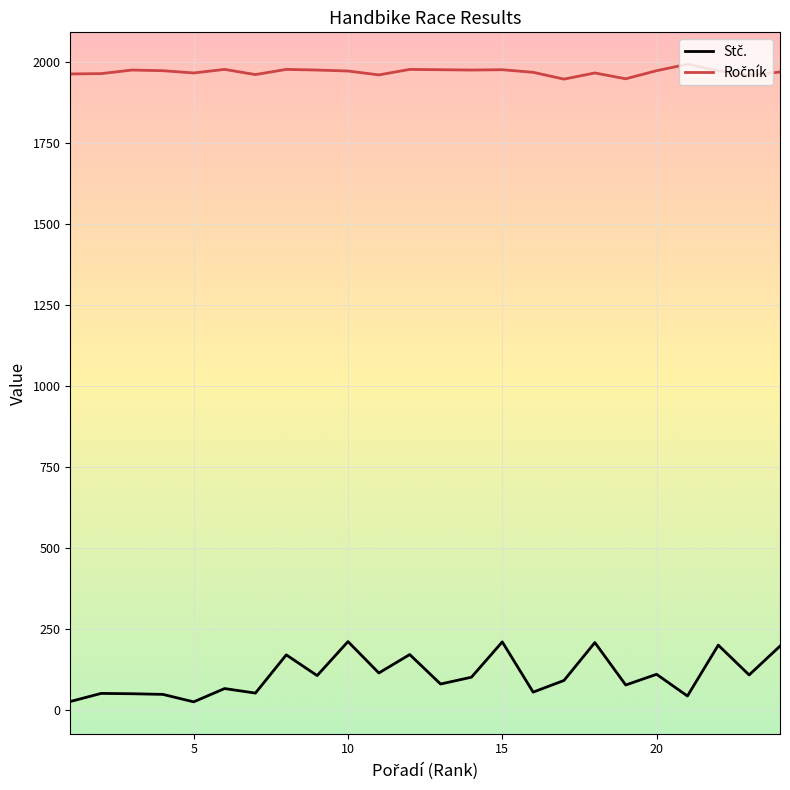

Does the chart display data point markers on the line(s)?

No